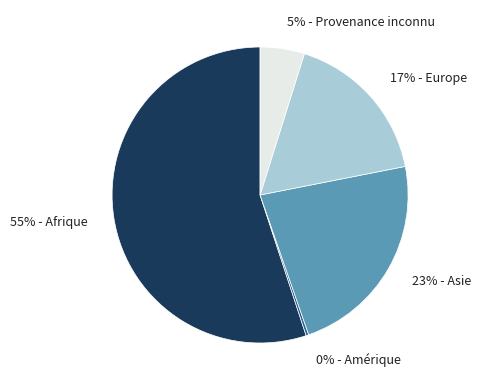

Which category has the biggest portion of the pie?

55% - Afrique